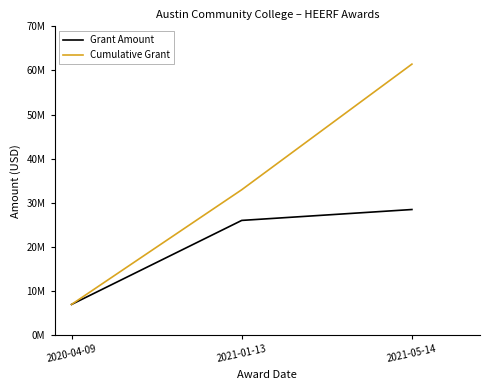

What are all the series names shown in the legend?

Grant Amount, Cumulative Grant